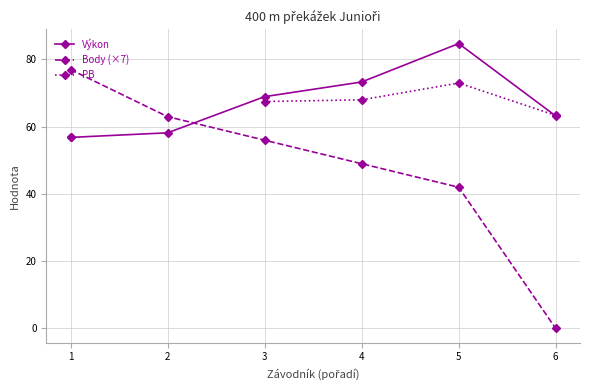

At which label does Body (×7) reach its minimum?

6